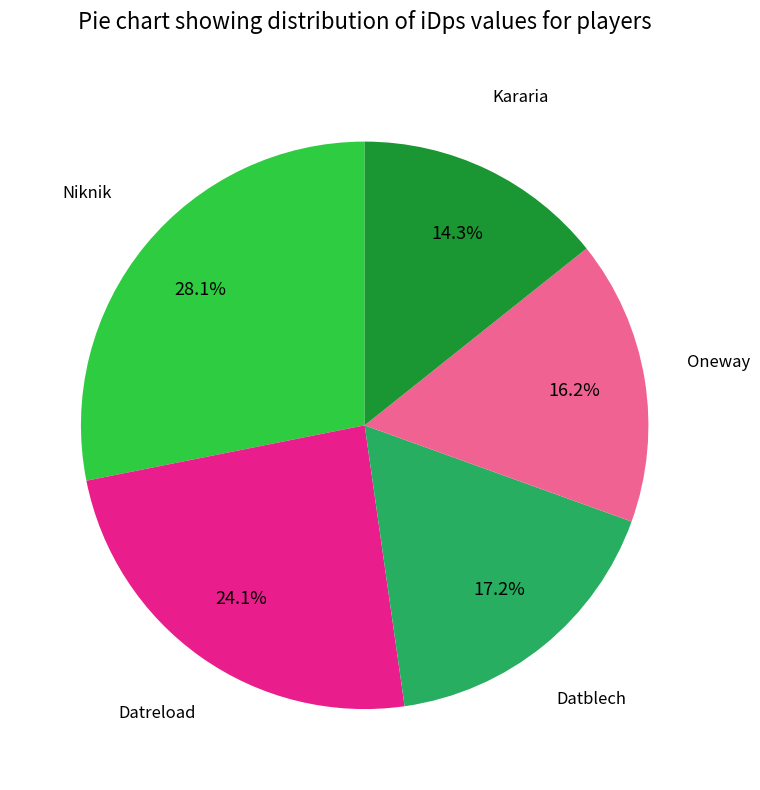

Is there a majority slice in this chart?

No